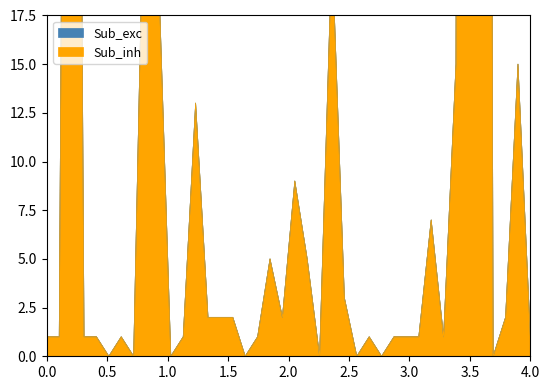

Between 46 and 622, which is larger?

622